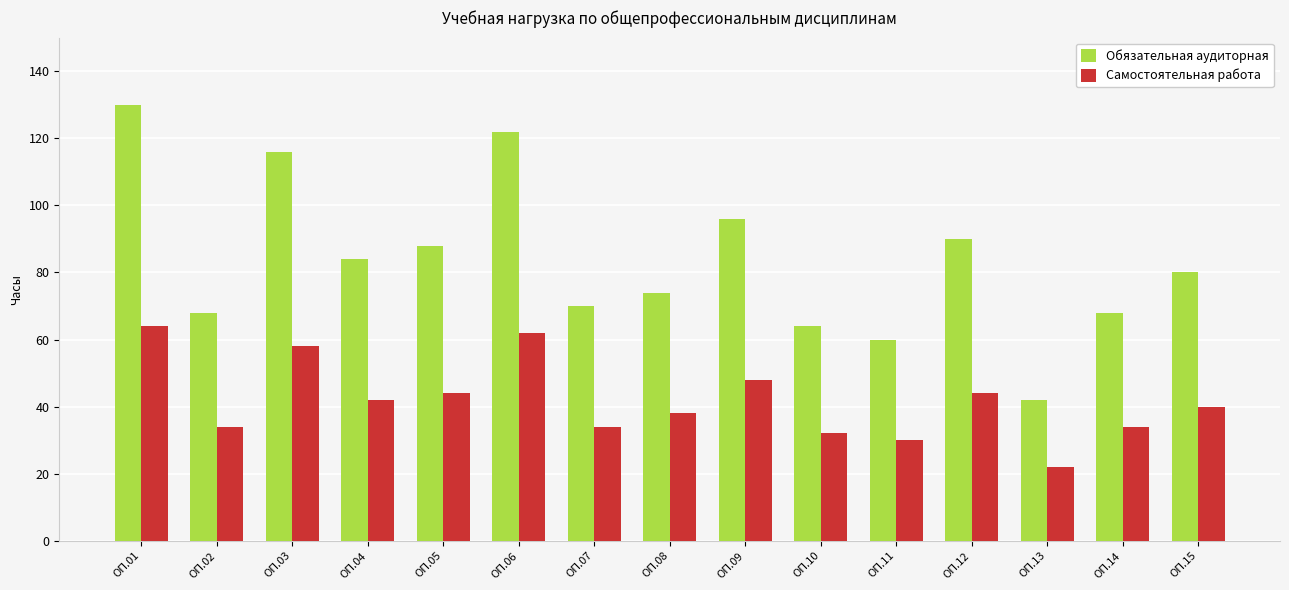

Where does the Обязательная аудиторная series first go above 80?

ОП.01